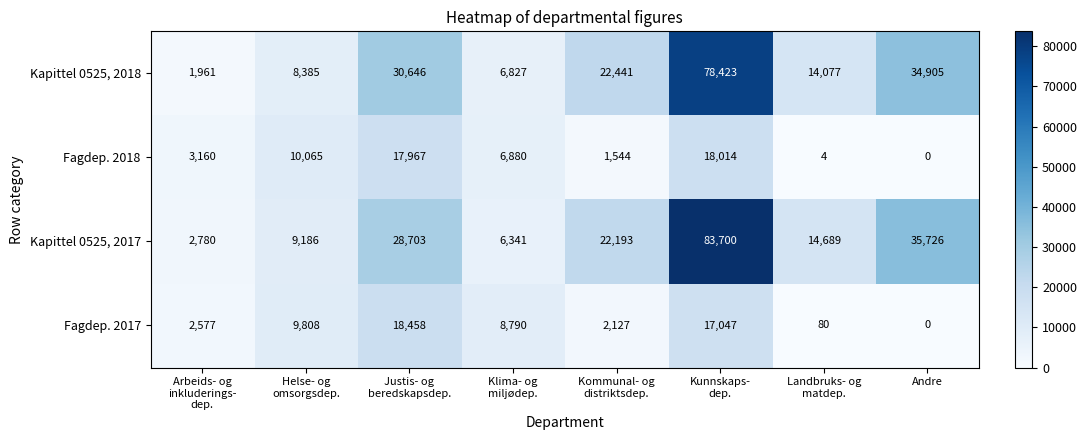

How many values in the Kapittel 0525, 2018 series are below 22441?

4